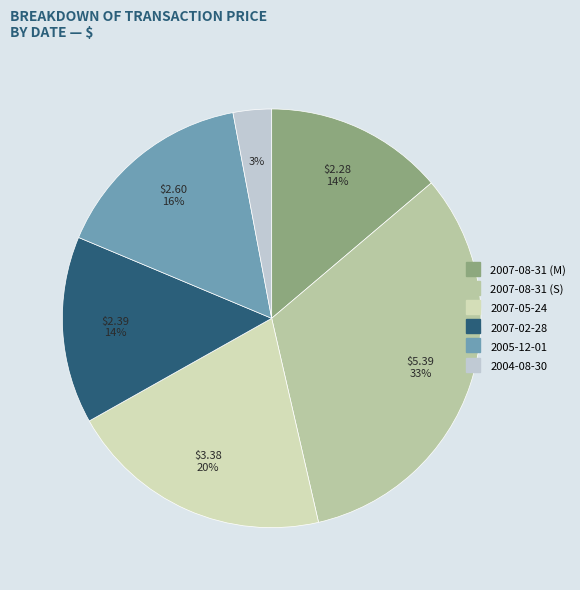

Does 2007-08-31 (M) account for over 50% of the chart?

No